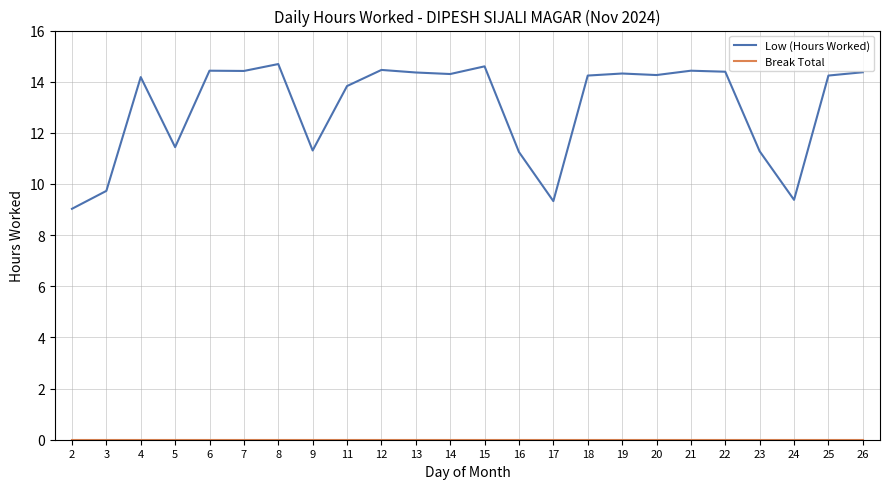

Which series has the widest spread of values?

Low (Hours Worked)